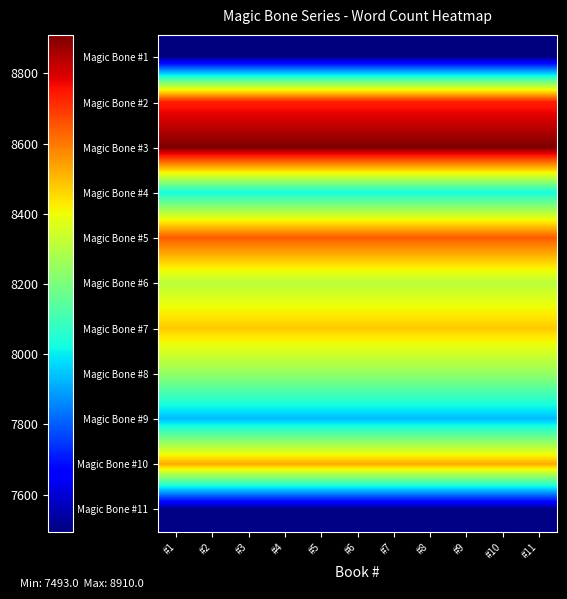

At which category is the sum across all series the highest?

#1